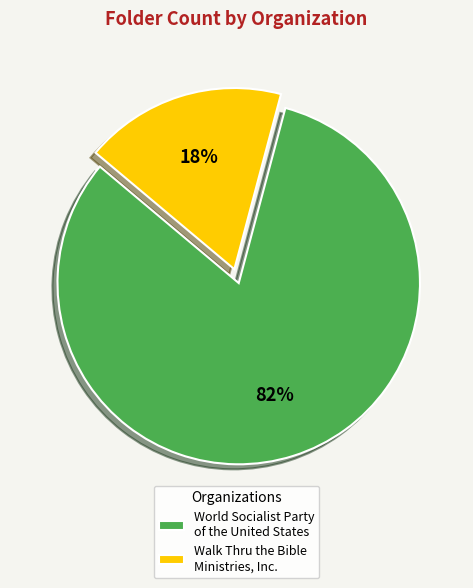

How many slices are in this pie chart?

2